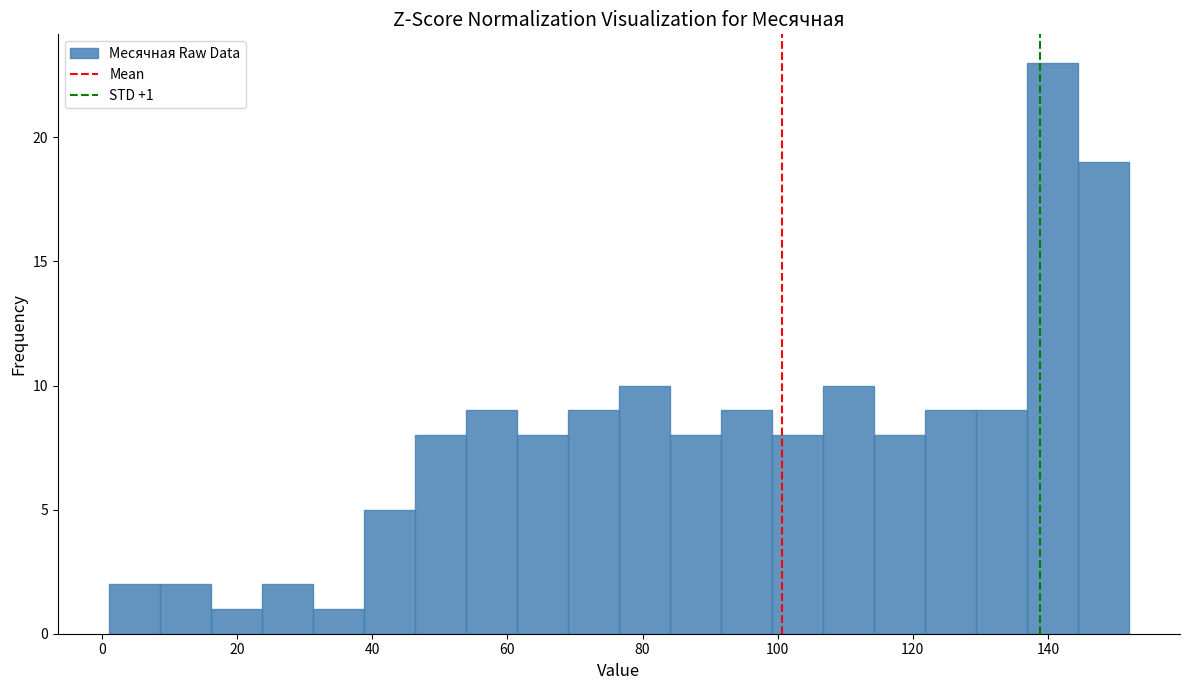

Read against the x-axis, roughly where is the centre of the tallest bar?

140